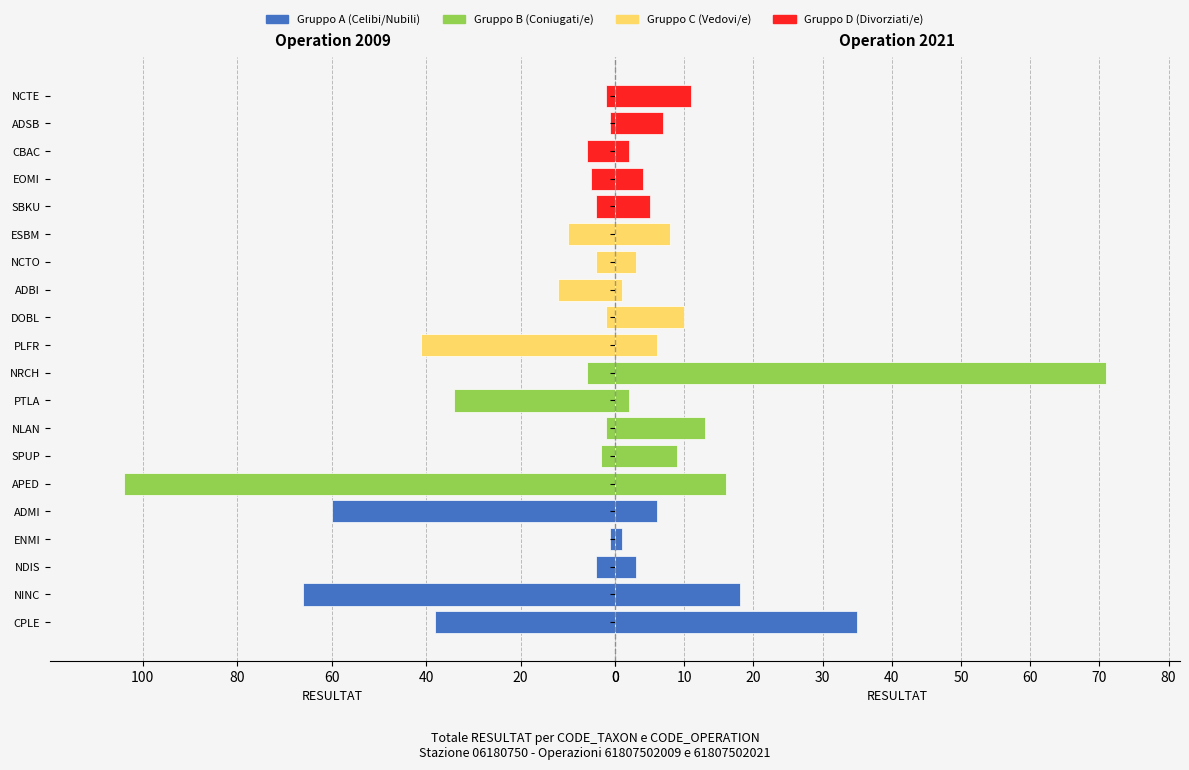

Reading right to left, extract all data points from this chart.

2009_left: 2	1	6	5	4	10	4	12	2	41	6	34	2	3	104	60	1	4	66	38
2021_right: 11	7	2	4	5	8	3	1	10	6	71	2	13	9	16	6	1	3	18	35